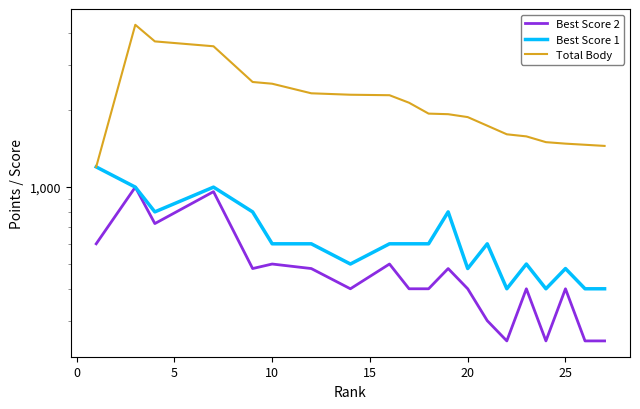

What is the sum of all Total Body values?

43555